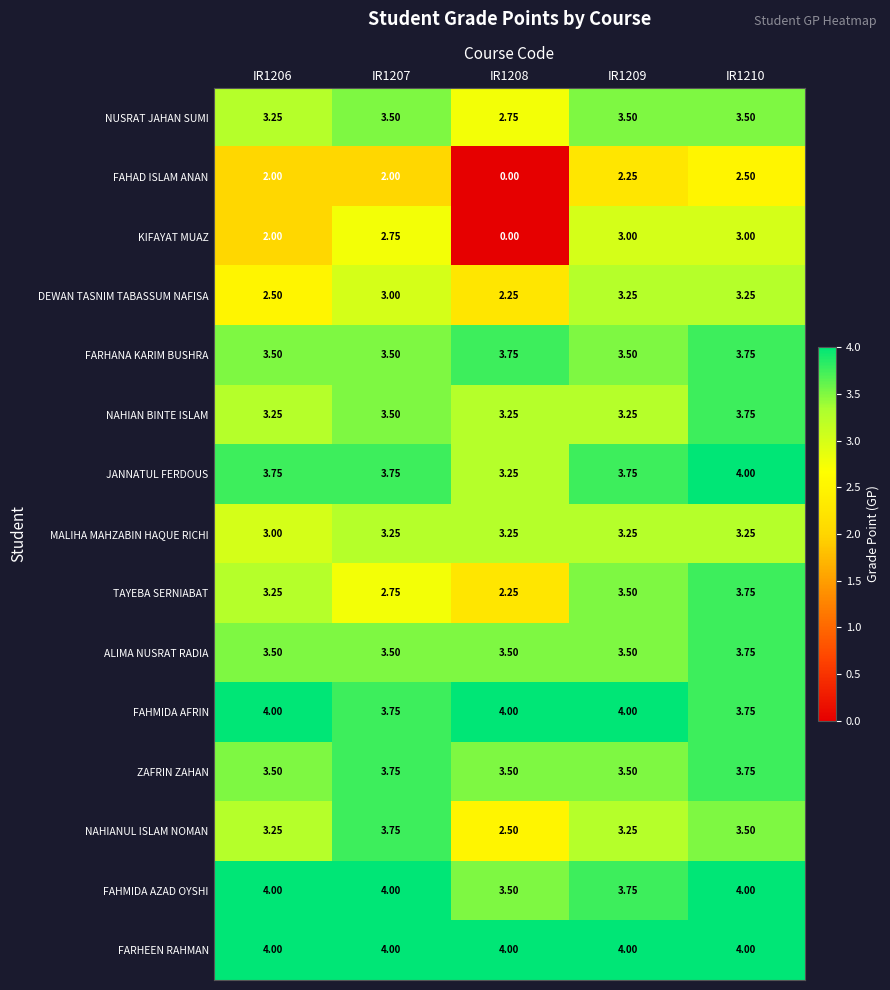

Which series has the widest spread of values?

KIFAYAT MUAZ